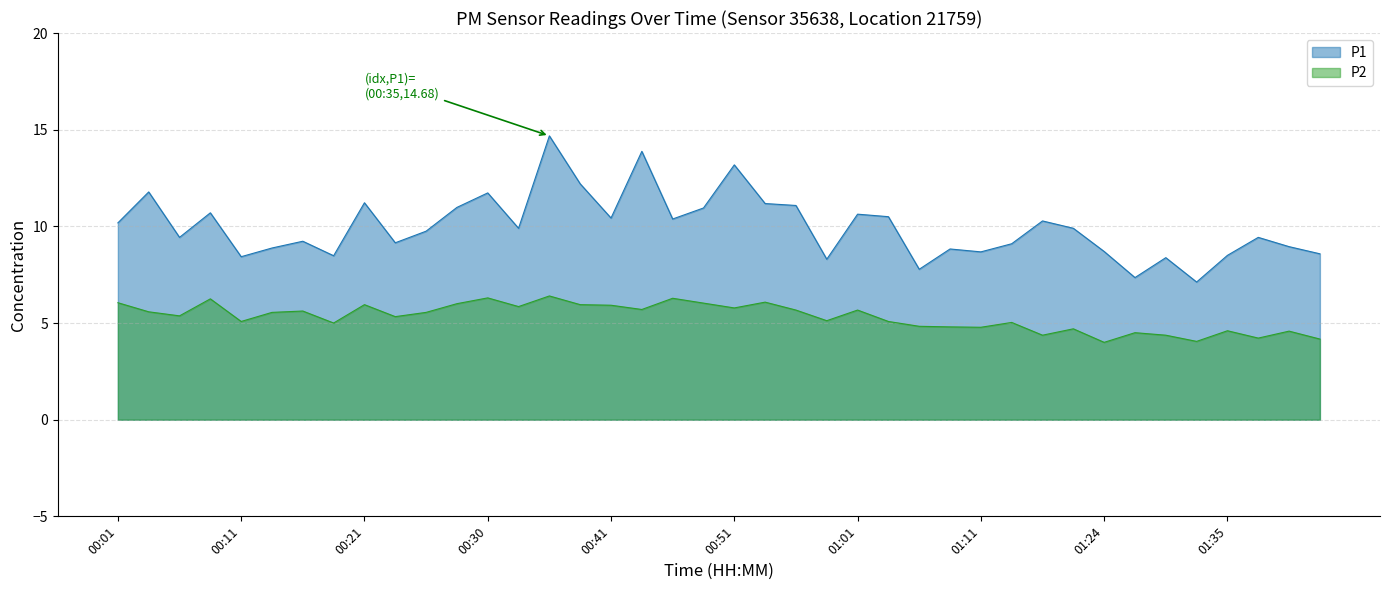

True or false: P1 and P2 intersect in this chart.

False